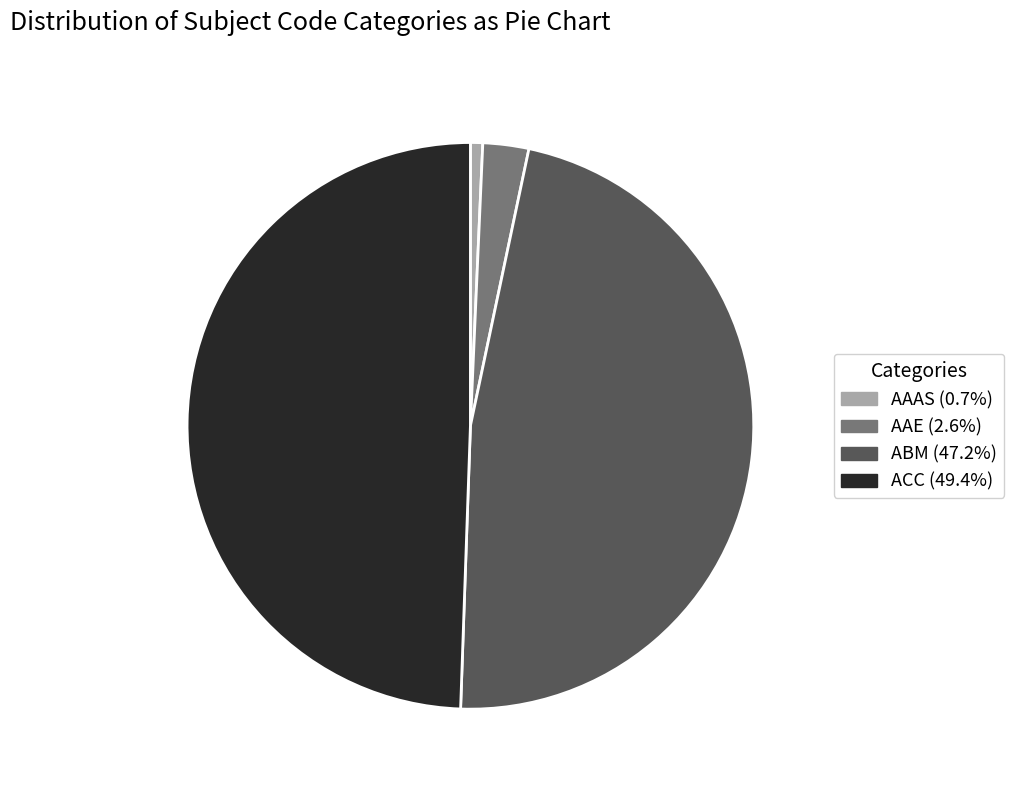

Is there any slice that represents more than half of the pie?

No